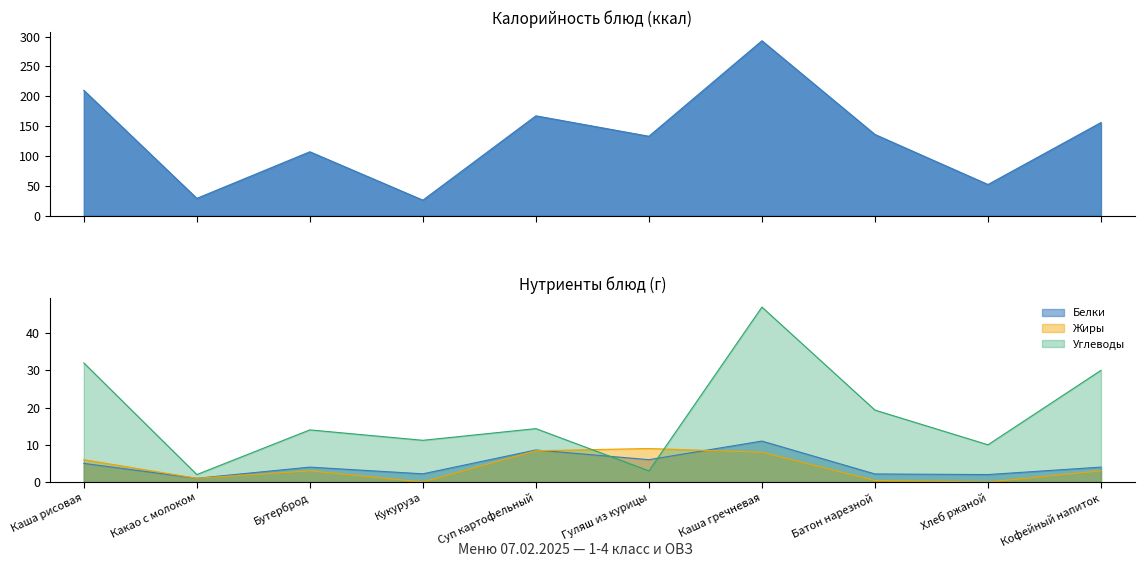

The value of Калорийность at Гуляш из курицы is 133.0. True or false?

True